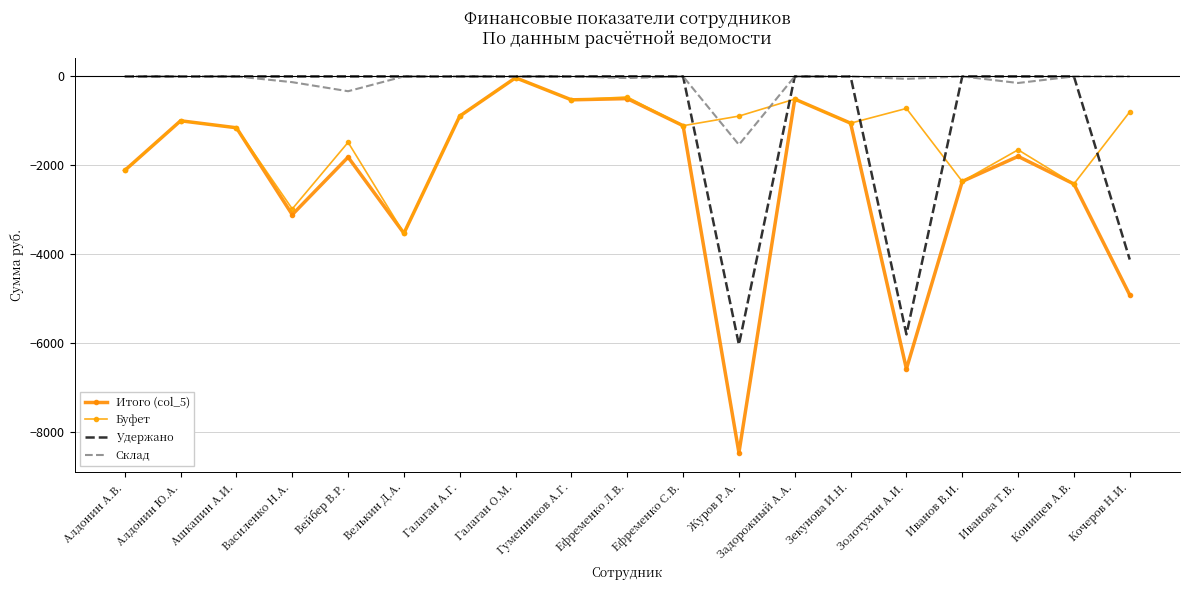

Reading left to right, extract all data points from this chart.

Итого (col_5): Алдонин А.В.=-2112.8	Алдонин Ю.А.=-997.0	Ашкапин А.И.=-1154.0	Василенко Н.А.=-3106.6	Вейбер В.Р.=-1814.5	Велькин Д.А.=-3524.6	Галаган А.Г.=-891.3	Галаган О.М.=-30.0	Гуменников А.Г.=-526.5	Ефременко Л.В.=-499.0	Ефременко С.В.=-1107.6	Журов Р.А.=-8455.0	Задорожный А.А.=-509.7	Зекунова И.Н.=-1050.8	Золотухин А.И.=-6571.2	Иванов В.И.=-2359.3	Иванова Т.В.=-1796.8	Конищев А.В.=-2416.8	Кочеров Н.И.=-4911.2
Буфет: Алдонин А.В.=-2112.8	Алдонин Ю.А.=-997.0	Ашкапин А.И.=-1154.0	Василенко Н.А.=-2977.1	Вейбер В.Р.=-1481.5	Велькин Д.А.=-3524.6	Галаган А.Г.=-891.3	Галаган О.М.=-30.0	Гуменников А.Г.=-526.5	Ефременко Л.В.=-462.0	Ефременко С.В.=-1107.6	Журов Р.А.=-892.0	Задорожный А.А.=-509.7	Зекунова И.Н.=-1050.8	Золотухин А.И.=-720.0	Иванов В.И.=-2359.3	Иванова Т.В.=-1648.8	Конищев А.В.=-2416.8	Кочеров Н.И.=-796.3
Удержано: Алдонин А.В.=0.0	Алдонин Ю.А.=0.0	Ашкапин А.И.=0.0	Василенко Н.А.=0.0	Вейбер В.Р.=0.0	Велькин Д.А.=0.0	Галаган А.Г.=0.0	Галаган О.М.=0.0	Гуменников А.Г.=0.0	Ефременко Л.В.=0.0	Ефременко С.В.=0.0	Журов Р.А.=-6028.0	Задорожный А.А.=0.0	Зекунова И.Н.=0.0	Золотухин А.И.=-5795.7	Иванов В.И.=0.0	Иванова Т.В.=0.0	Конищев А.В.=0.0	Кочеров Н.И.=-4114.9
Склад: Алдонин А.В.=0.0	Алдонин Ю.А.=0.0	Ашкапин А.И.=0.0	Василенко Н.А.=-129.5	Вейбер В.Р.=-333.0	Велькин Д.А.=0.0	Галаган А.Г.=0.0	Галаган О.М.=0.0	Гуменников А.Г.=0.0	Ефременко Л.В.=-37.0	Ефременко С.В.=0.0	Журов Р.А.=-1535.0	Задорожный А.А.=0.0	Зекунова И.Н.=0.0	Золотухин А.И.=-55.5	Иванов В.И.=0.0	Иванова Т.В.=-148.0	Конищев А.В.=0.0	Кочеров Н.И.=0.0